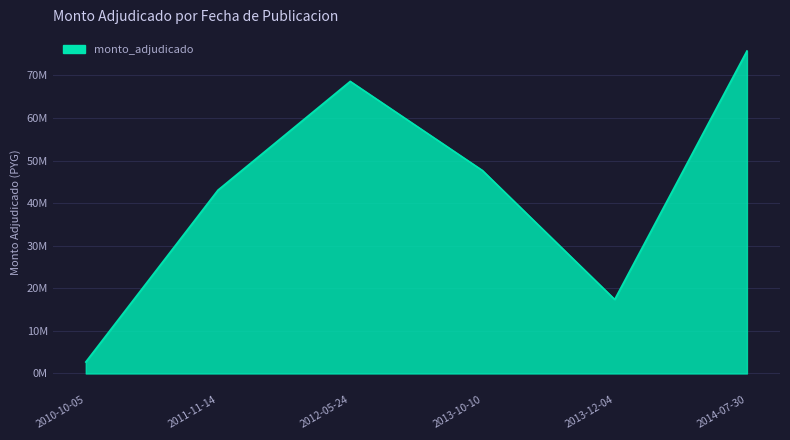

The value at 2011-11-14 is 43072100. True or false?

True